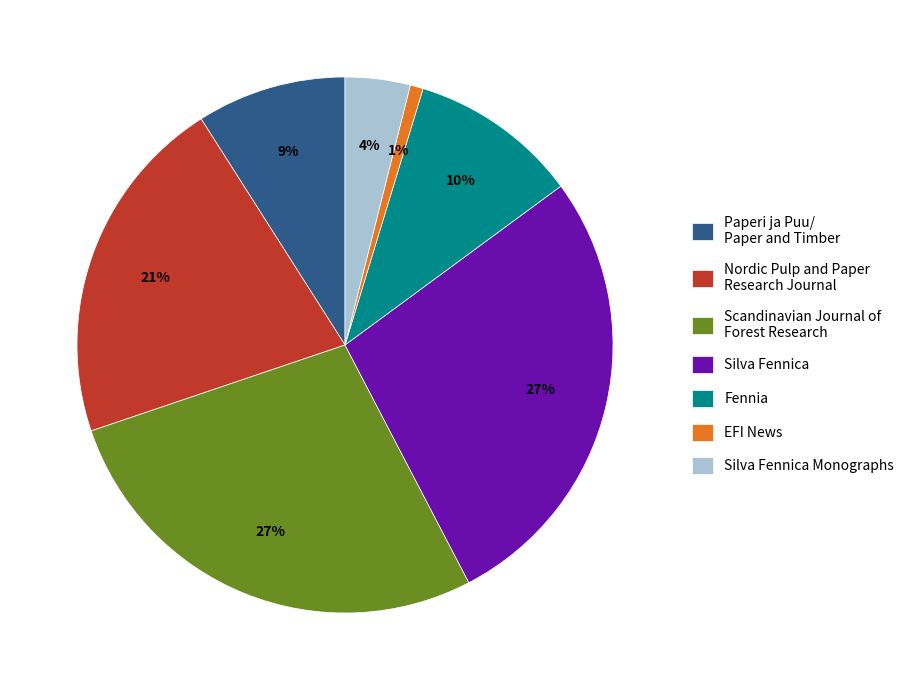

True or false: Silva Fennica Monographs accounts for 4% of the total.

True